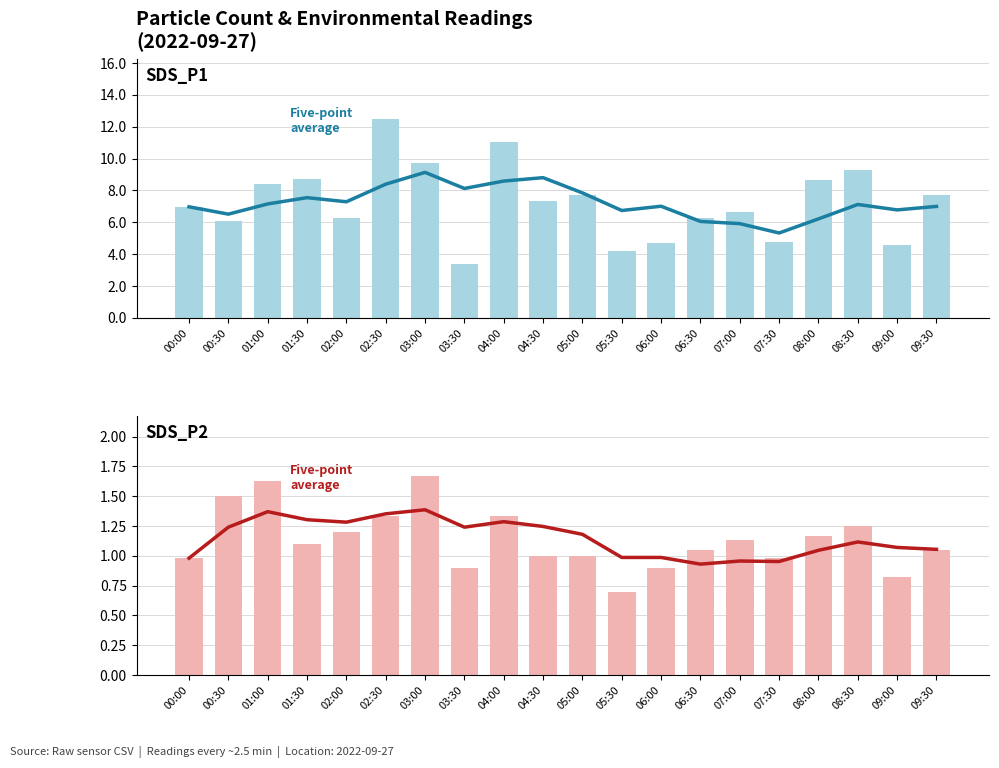

Which category has the highest value in the Five-point average series?

03:00